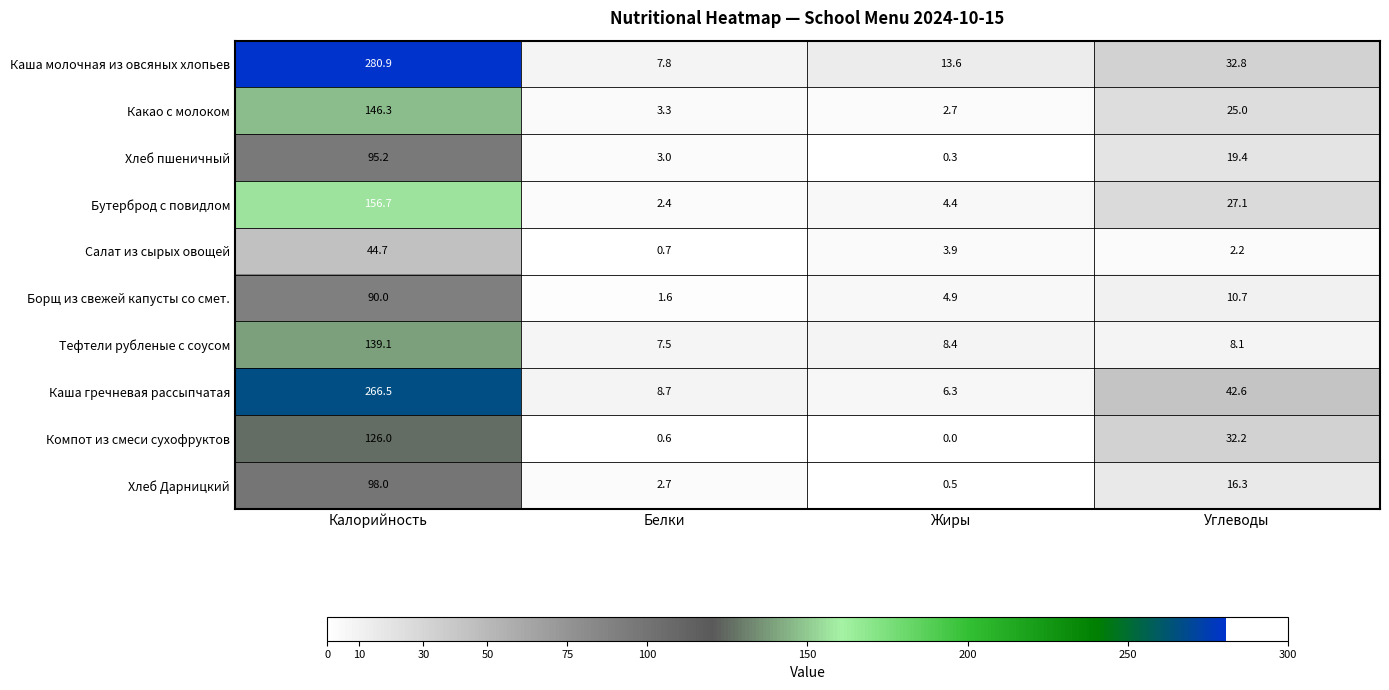

The value of Тефтели рубленые с соусом at Жиры is 8.4. True or false?

True